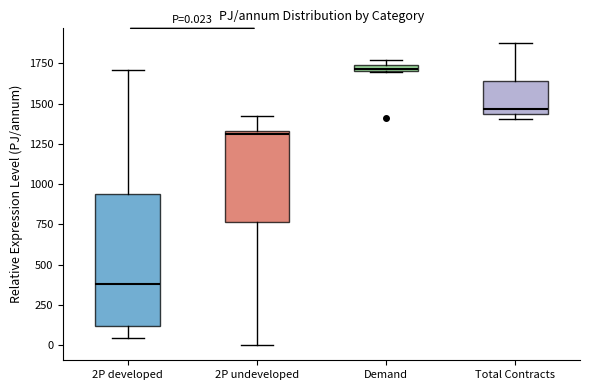

Comparing the boxes themselves (not the whiskers), which one is the tallest?

2P developed